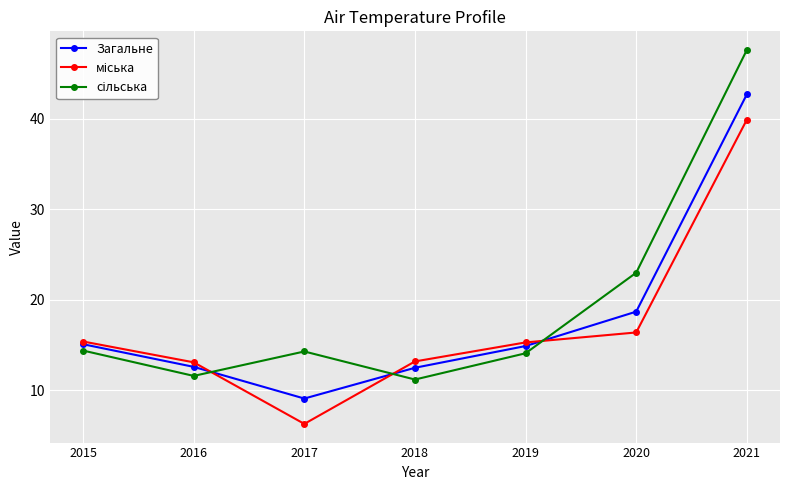

What is the value of the Загальне point at the 4th from the left?

12.5